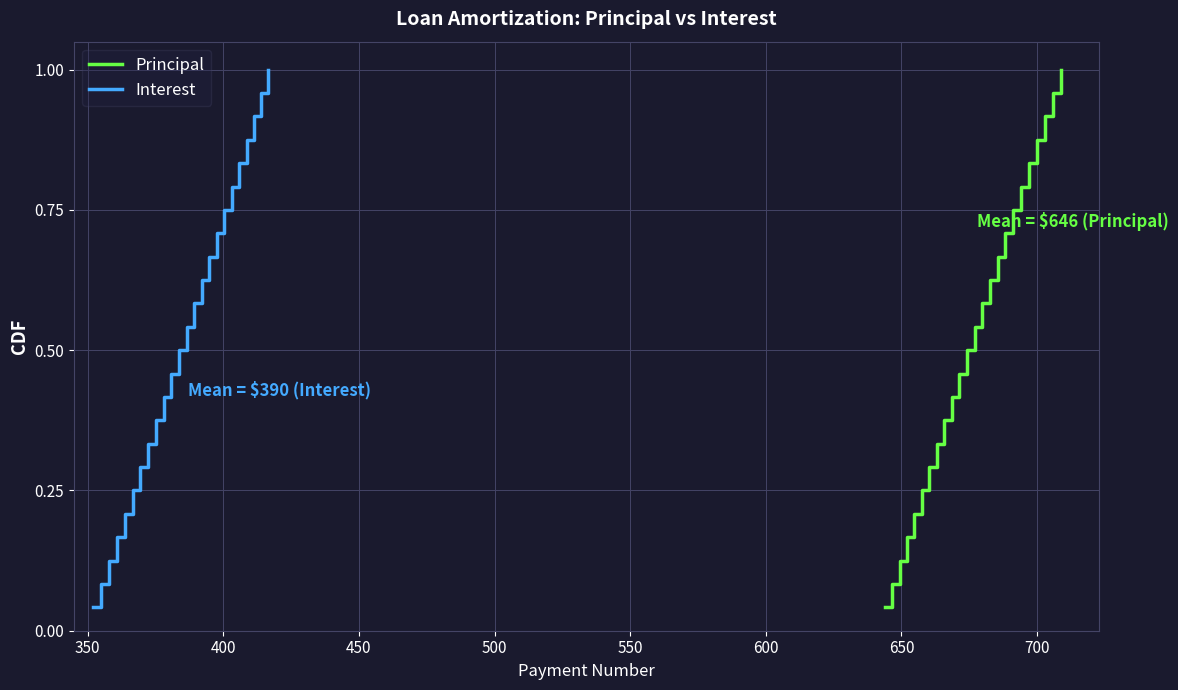

What is the difference between the second highest and second lowest values in the Principal series?

0.9